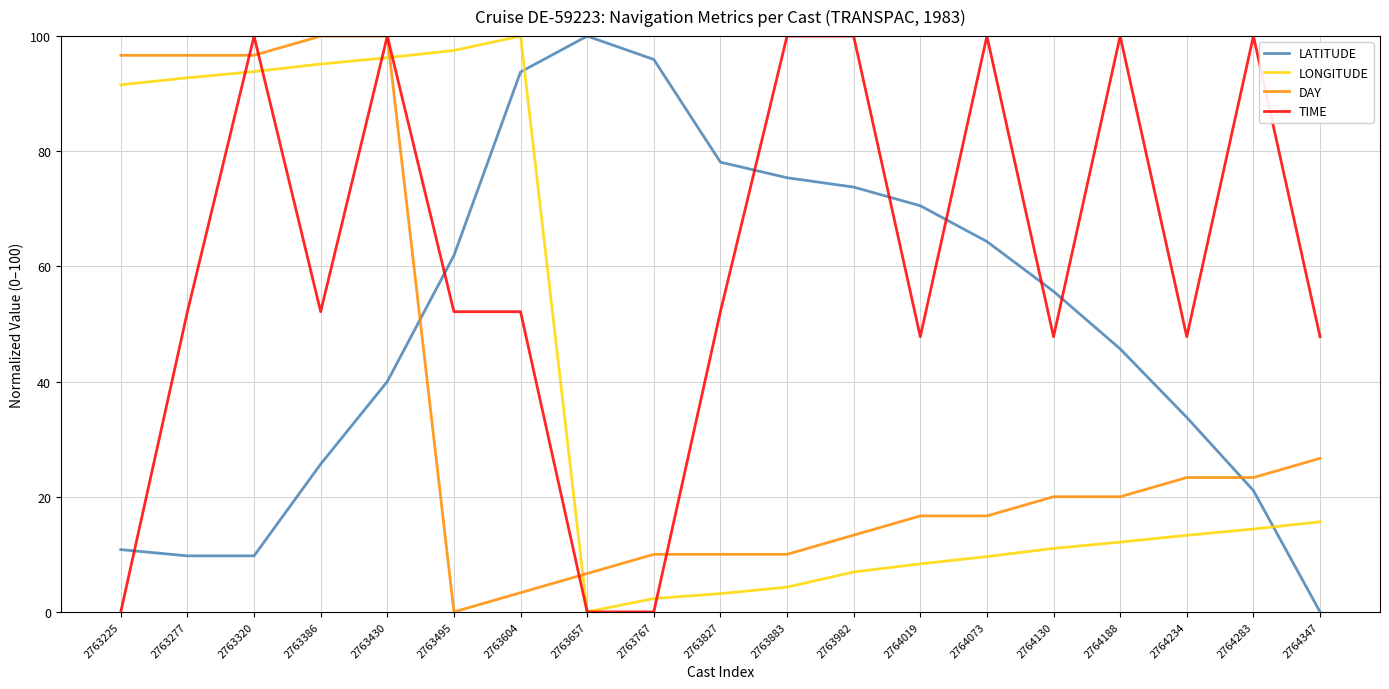

At how many categories does at least one series exceed 16?

19